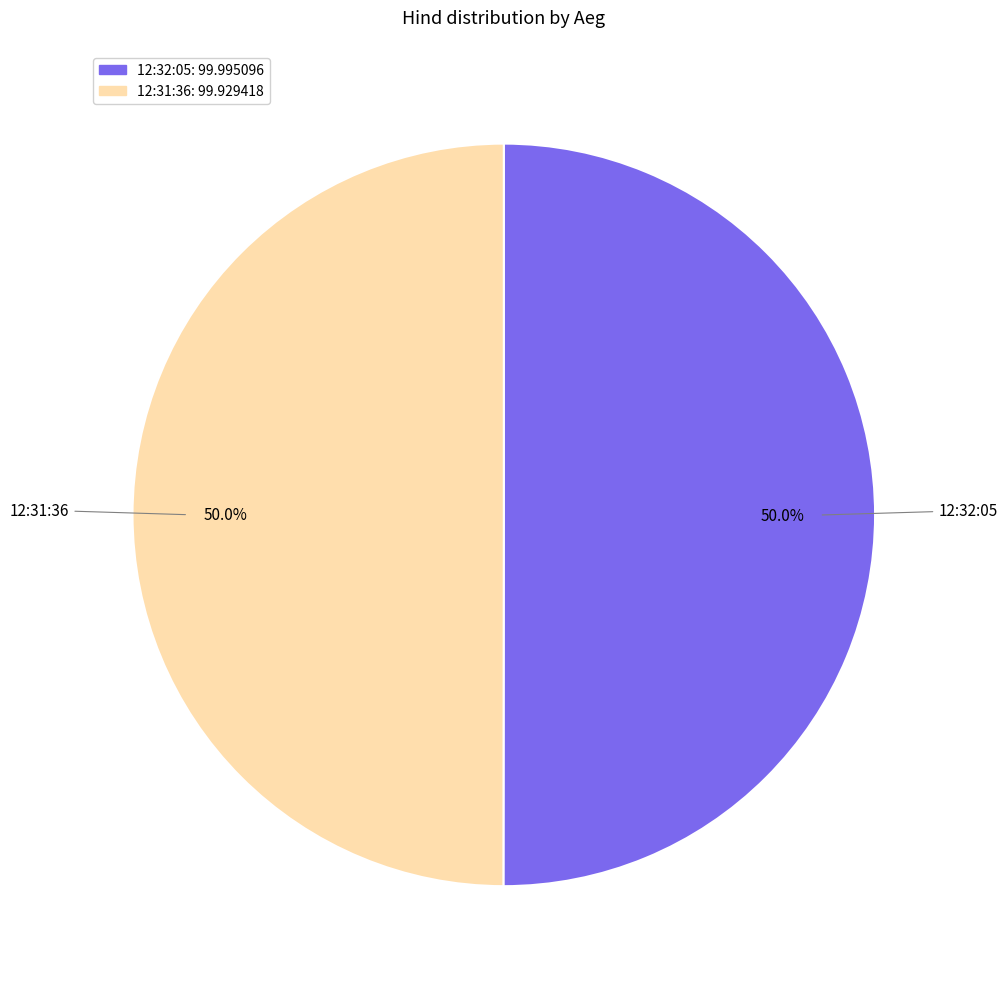

To the nearest percent, what portion does 12:32:05 represent?

50%